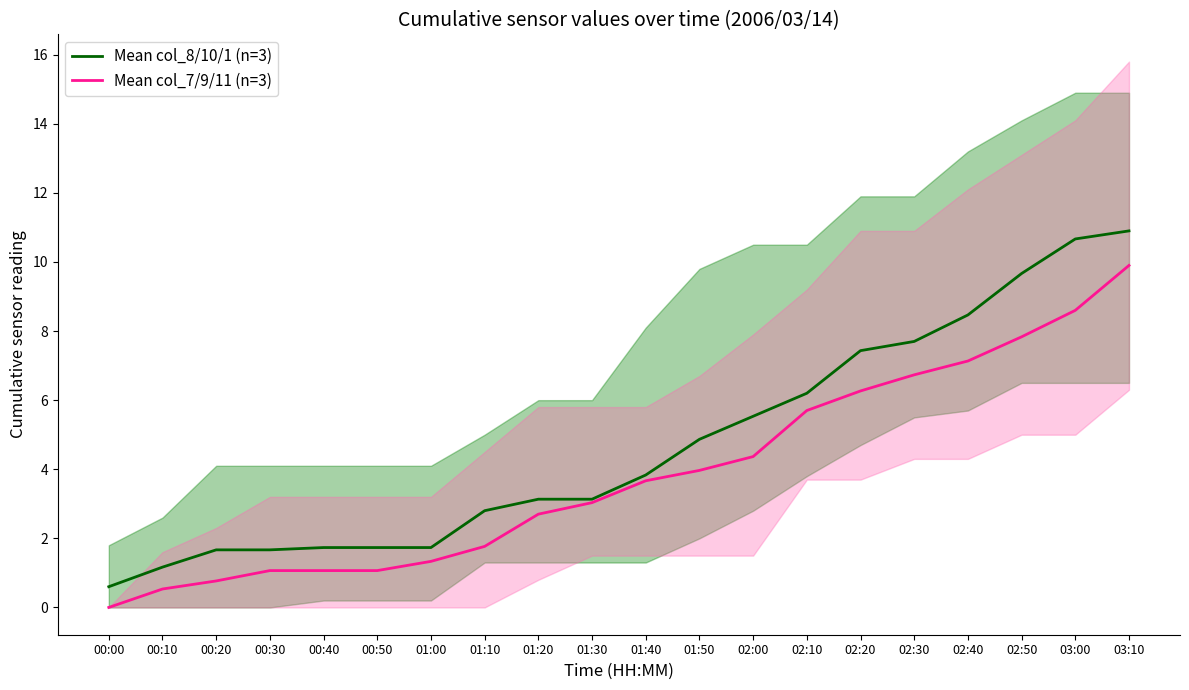

True or false: Mean col_7/9/11 (n=3) and Mean col_8/10/1 (n=3) intersect in this chart.

False